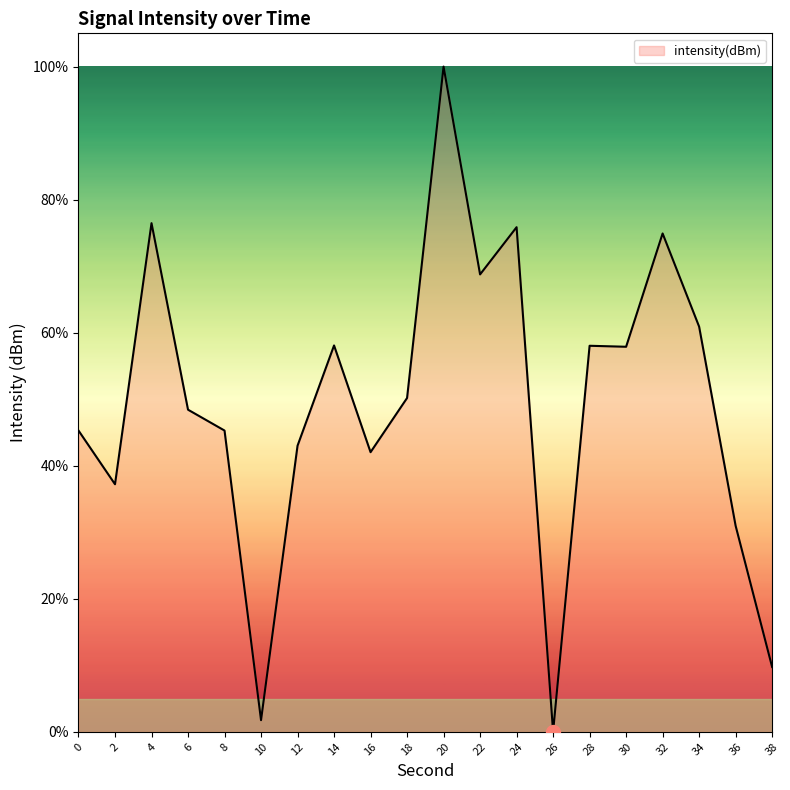

At which category does the data reach its first local peak?

4